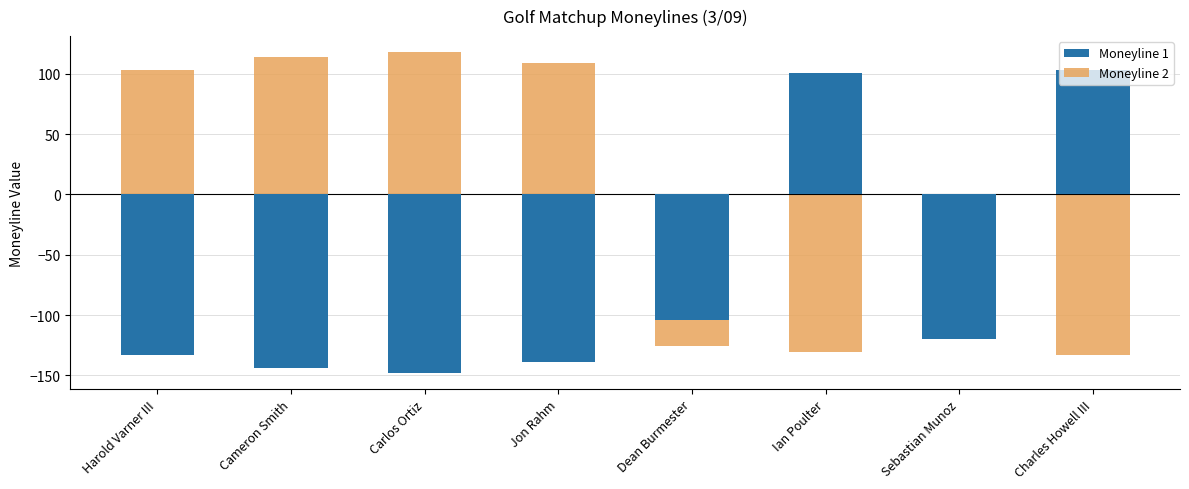

What are all the series names shown in the legend?

Moneyline 1, Moneyline 2